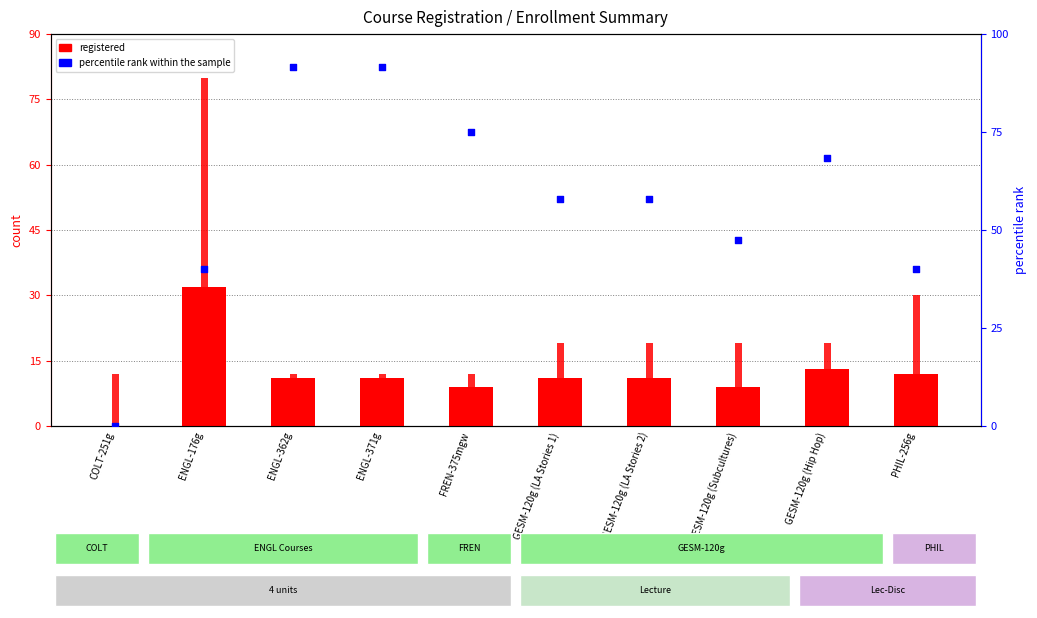

Which series reaches the maximum Y coordinate?

percentile rank within the sample